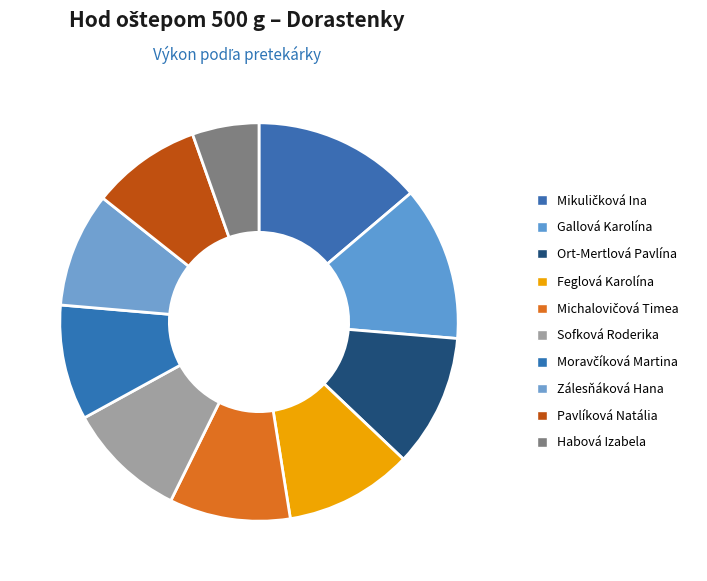

To the nearest percent, what is the difference between the largest and smallest slice percentages?

8%